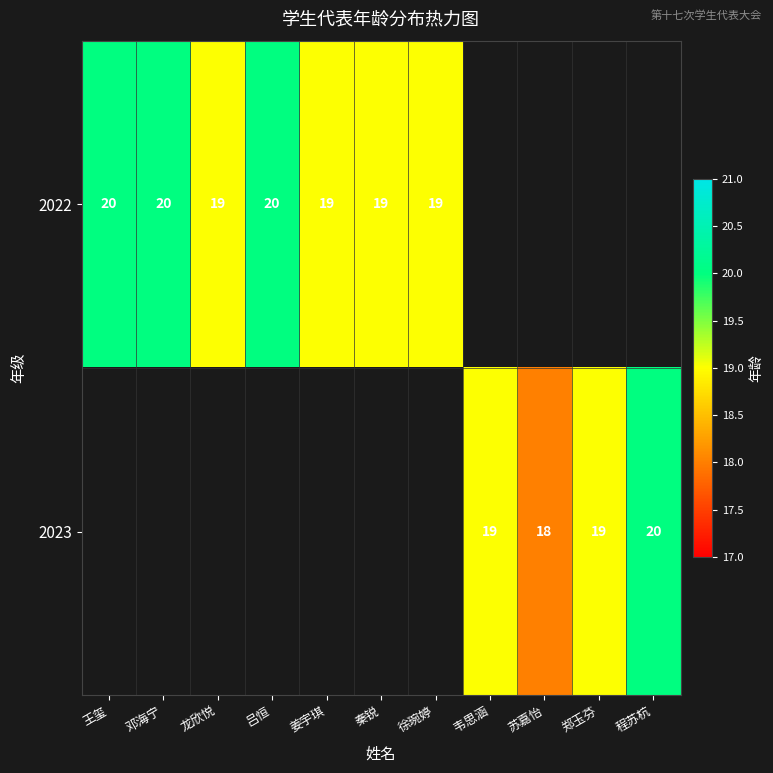

The value of 2022 at 秦锐 is 4. True or false?

False